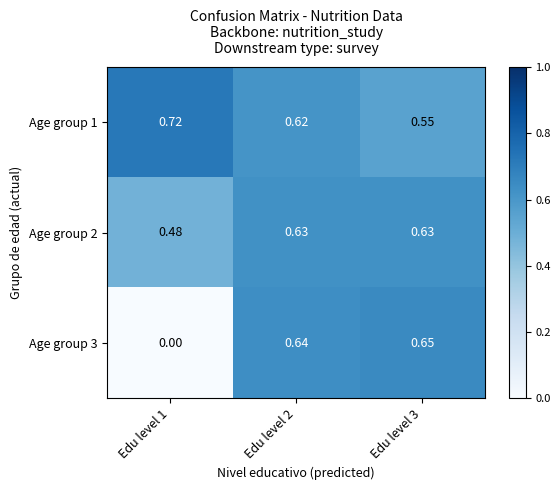

Is the value of Age group 1 at Edu level 2 greater than the value of Age group 3 at Edu level 3?

No